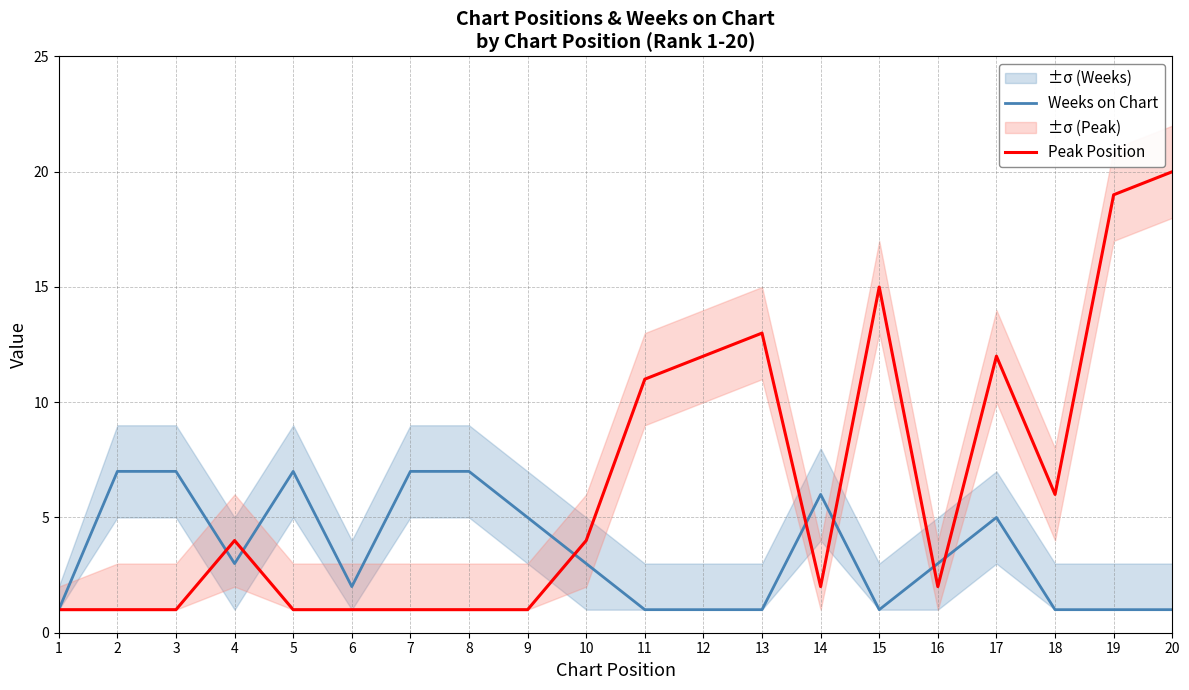

What is the average value of the Weeks on Chart series?

4